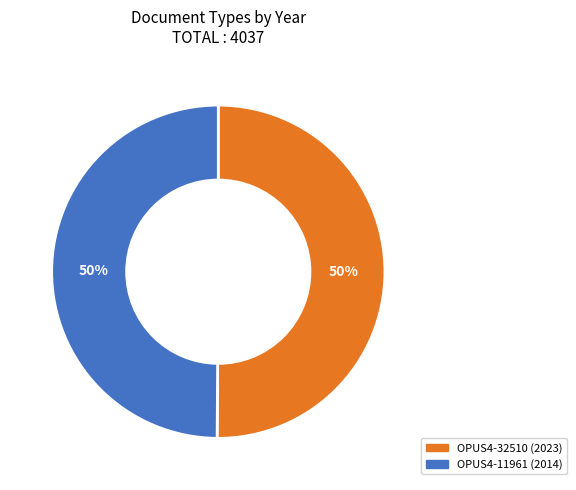

How many segments does this pie chart have?

2